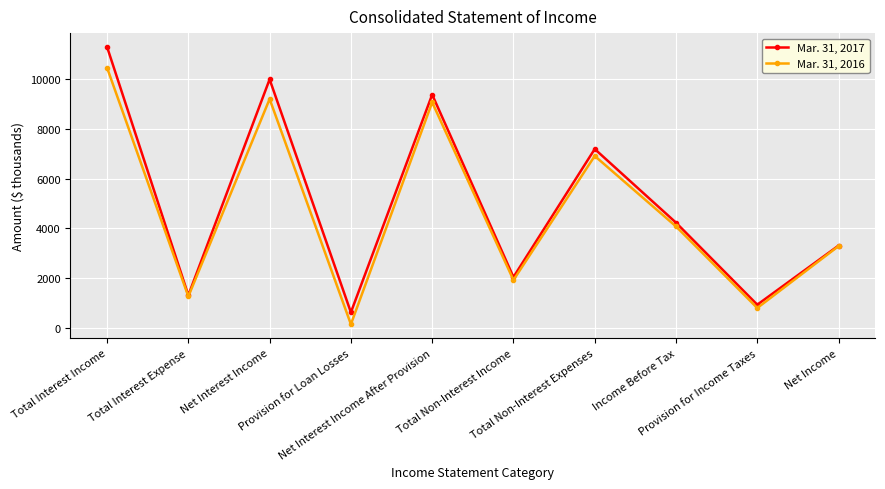

True or false: Mar. 31, 2016 has more than 2 interior local peaks.

True